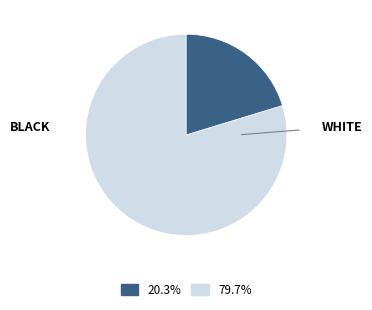

How many slices are in this pie chart?

2